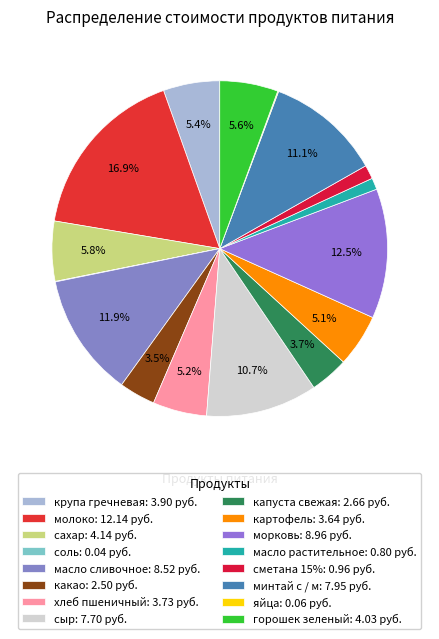

What percentage is the морковь slice, to the nearest percent?

12%